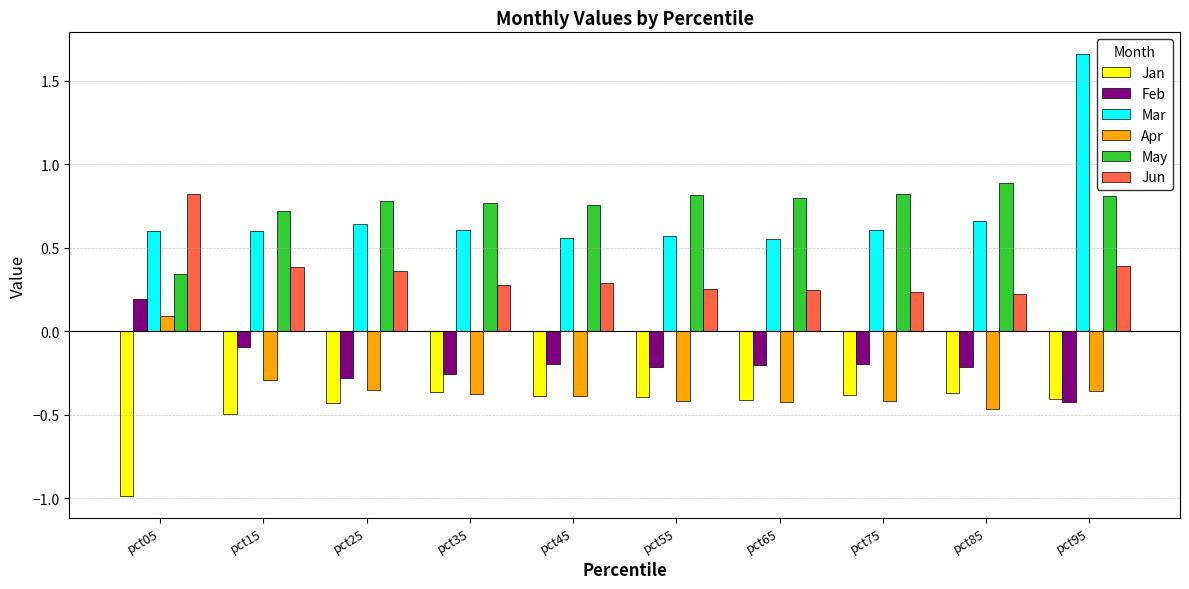

At which label does Apr first exceed 0?

pct05